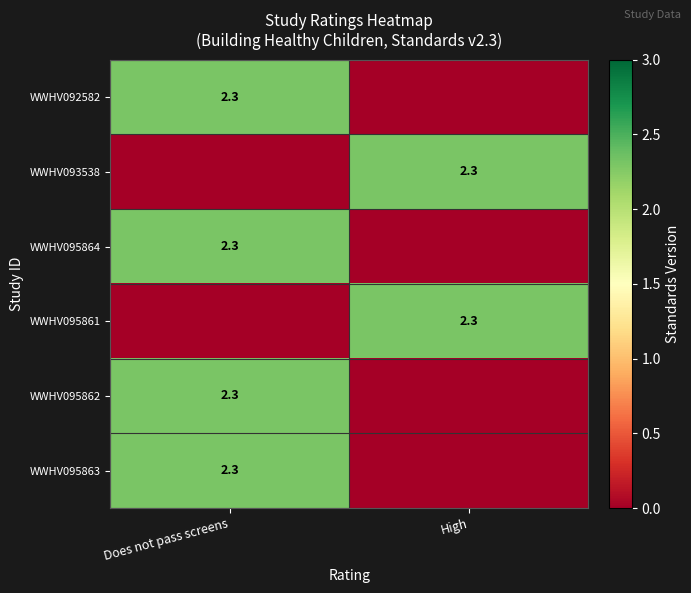

The value of WWHV095864 at Does not pass screens is 1.5. True or false?

False